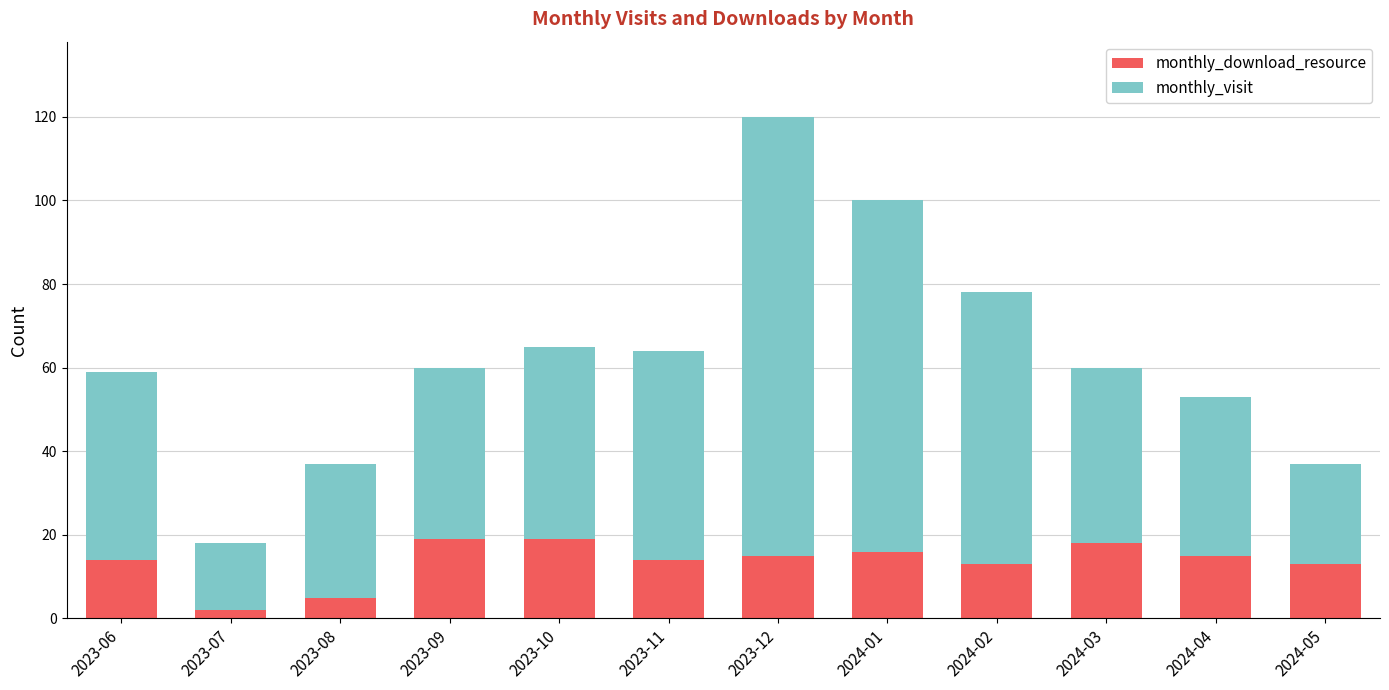

What is the difference between the second highest and minimum values in the monthly_download_resource series?

17